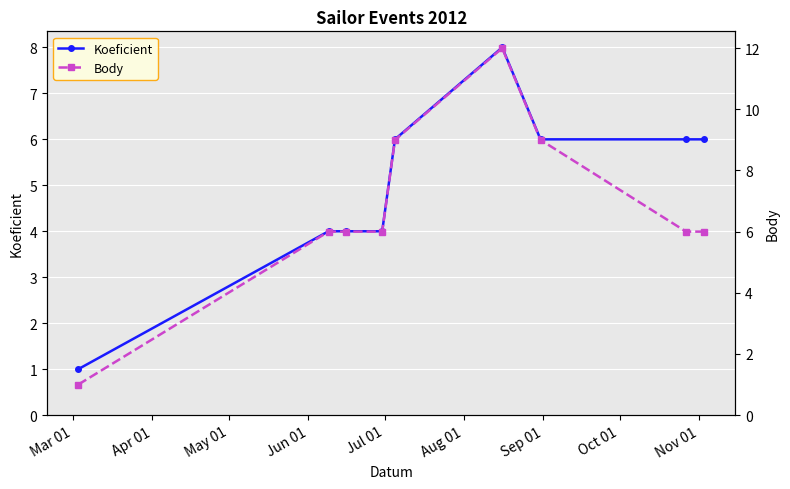

Reading left to right, extract all data points from this chart.

Koeficient: 1	4	4	4	6	8	6	6	6
Body: 1	6	6	6	9	12	9	6	6